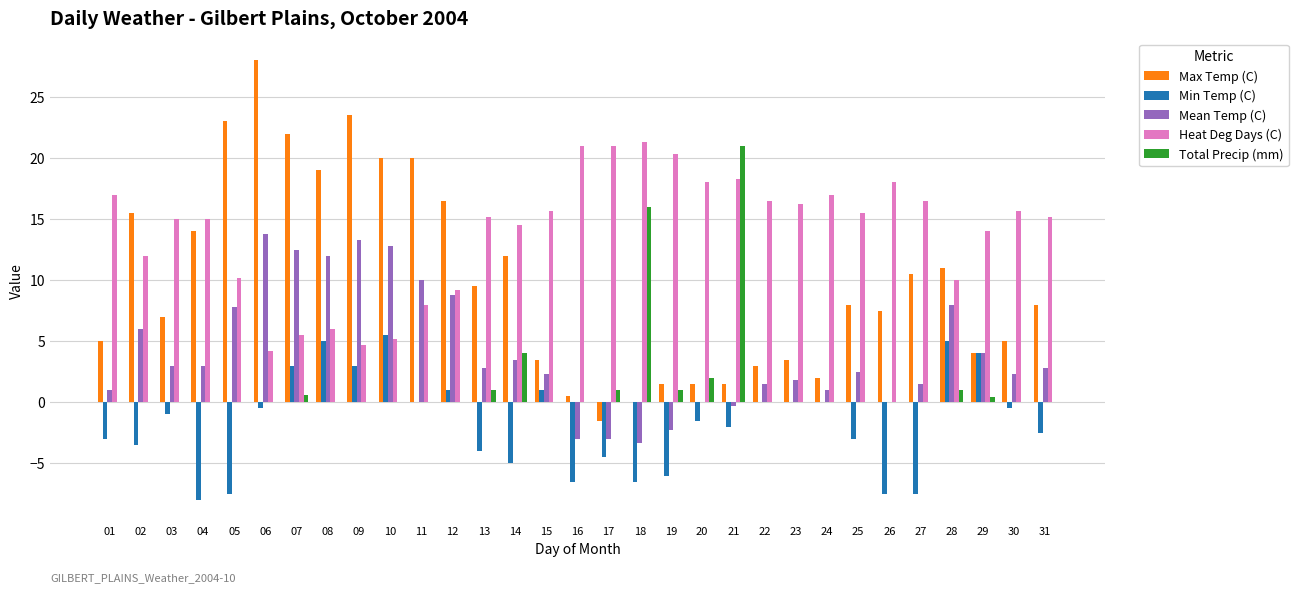

Reading left to right, list all the values displayed in this chart.

Max Temp (C): 5.0	15.5	7.0	14.0	23.0	28.0	22.0	19.0	23.5	20.0	20.0	16.5	9.5	12.0	3.5	0.5	-1.5	0.0	1.5	1.5	1.5	3.0	3.5	2.0	8.0	7.5	10.5	11.0	4.0	5.0	8.0
Min Temp (C): -3.0	-3.5	-1.0	-8.0	-7.5	-0.5	3.0	5.0	3.0	5.5	0.0	1.0	-4.0	-5.0	1.0	-6.5	-4.5	-6.5	-6.0	-1.5	-2.0	0.0	0.0	0.0	-3.0	-7.5	-7.5	5.0	4.0	-0.5	-2.5
Mean Temp (C): 1.0	6.0	3.0	3.0	7.8	13.8	12.5	12.0	13.3	12.8	10.0	8.8	2.8	3.5	2.3	-3.0	-3.0	-3.3	-2.3	0.0	-0.3	1.5	1.8	1.0	2.5	0.0	1.5	8.0	4.0	2.3	2.8
Heat Deg Days (C): 17.0	12.0	15.0	15.0	10.2	4.2	5.5	6.0	4.7	5.2	8.0	9.2	15.2	14.5	15.7	21.0	21.0	21.3	20.3	18.0	18.3	16.5	16.2	17.0	15.5	18.0	16.5	10.0	14.0	15.7	15.2
Total Precip (mm): 0.0	0.0	0.0	0.0	0.0	0.0	0.6	0.0	0.0	0.0	0.0	0.0	1.0	4.0	0.0	0.0	1.0	16.0	1.0	2.0	21.0	0.0	0.0	0.0	0.0	0.0	0.0	1.0	0.4	0.0	0.0